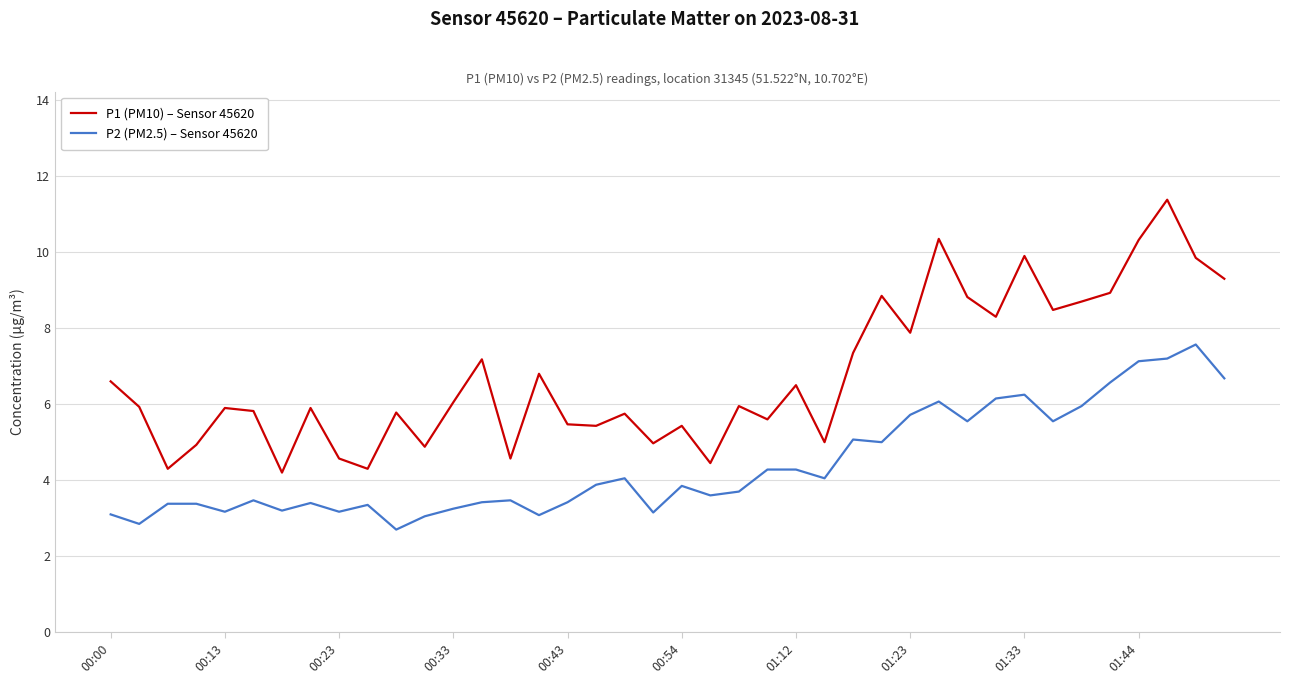

True or false: P2 (PM2.5) – Sensor 45620 and P1 (PM10) – Sensor 45620 intersect in this chart.

False